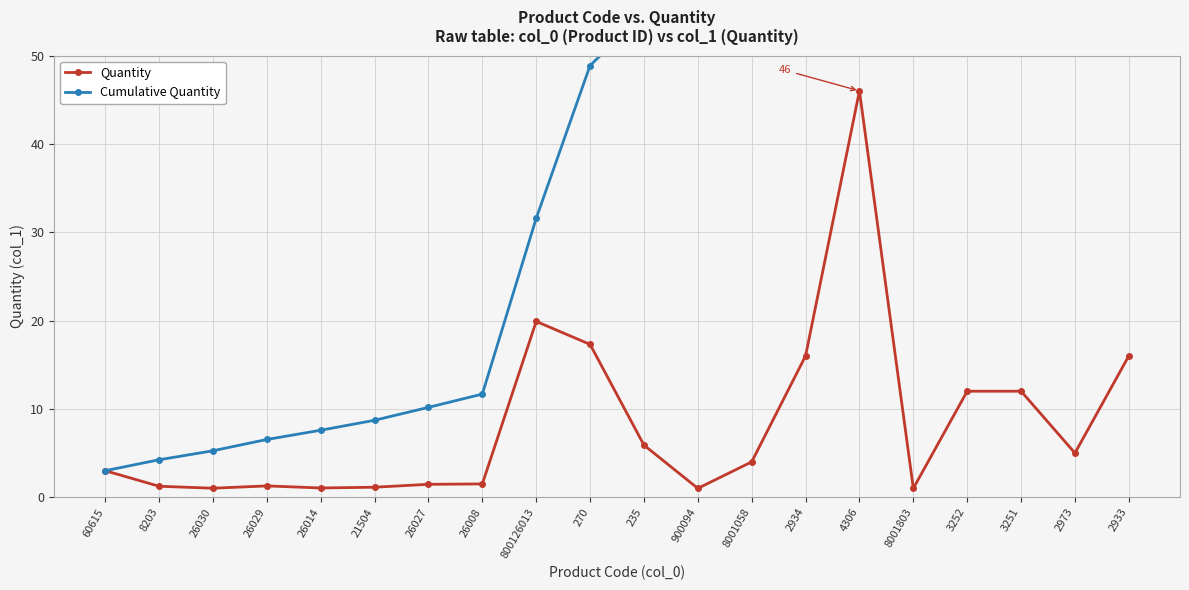

How many series are shown in this chart?

2